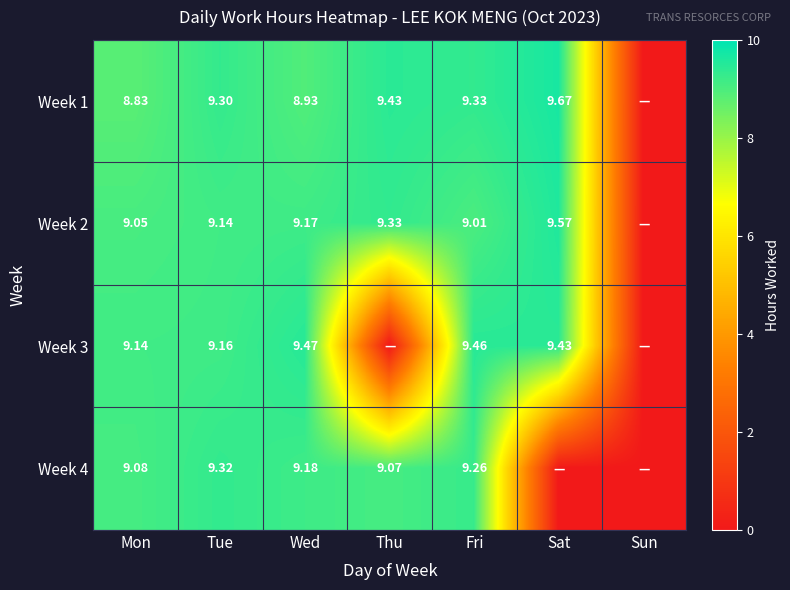

True or false: Week 3 has a value of 6.4 at Fri.

False